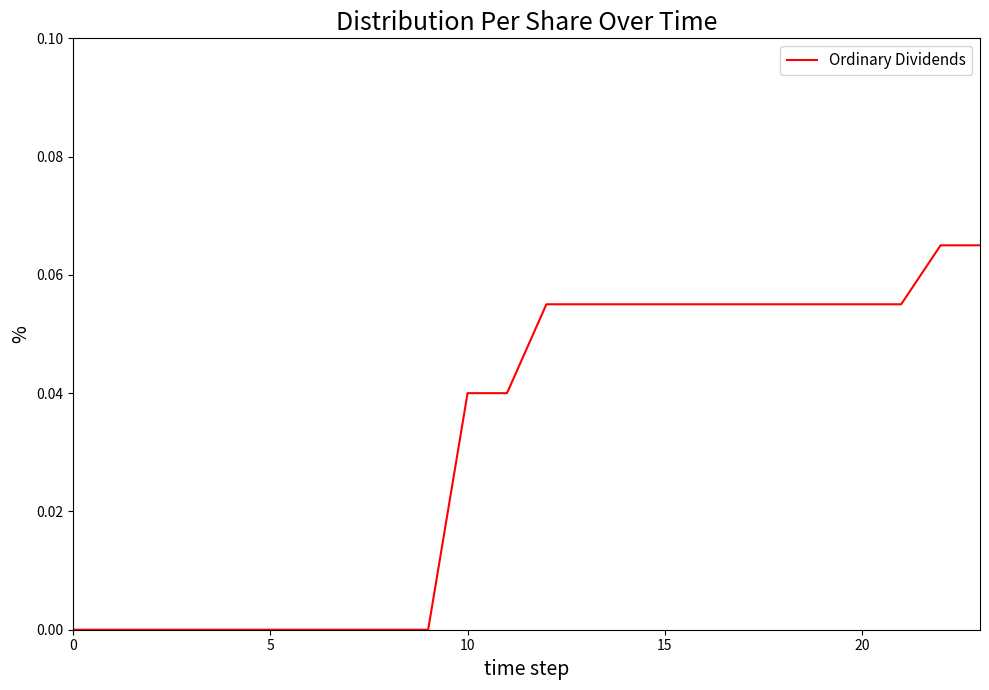

How many lines are shown in the chart?

1